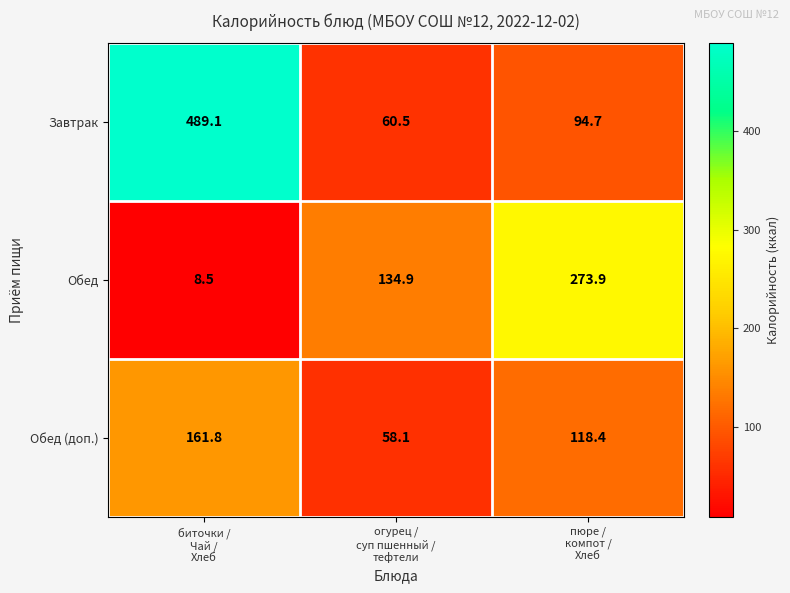

What is the average value of the Обед series?

139.1